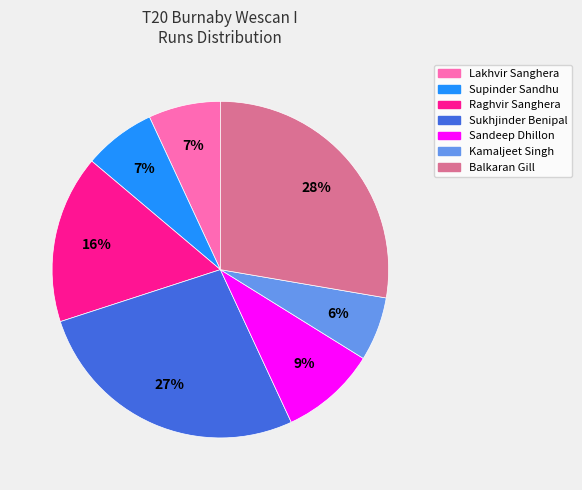

To the nearest percent, what is the difference between the largest and smallest slice percentages?

22%